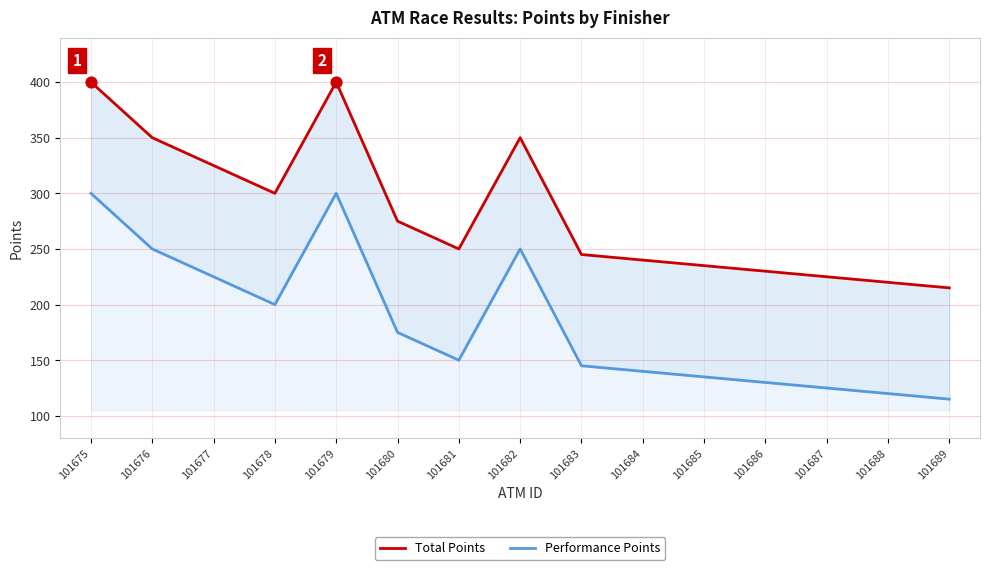

What are all the series names shown in the legend?

Total Points, Performance Points